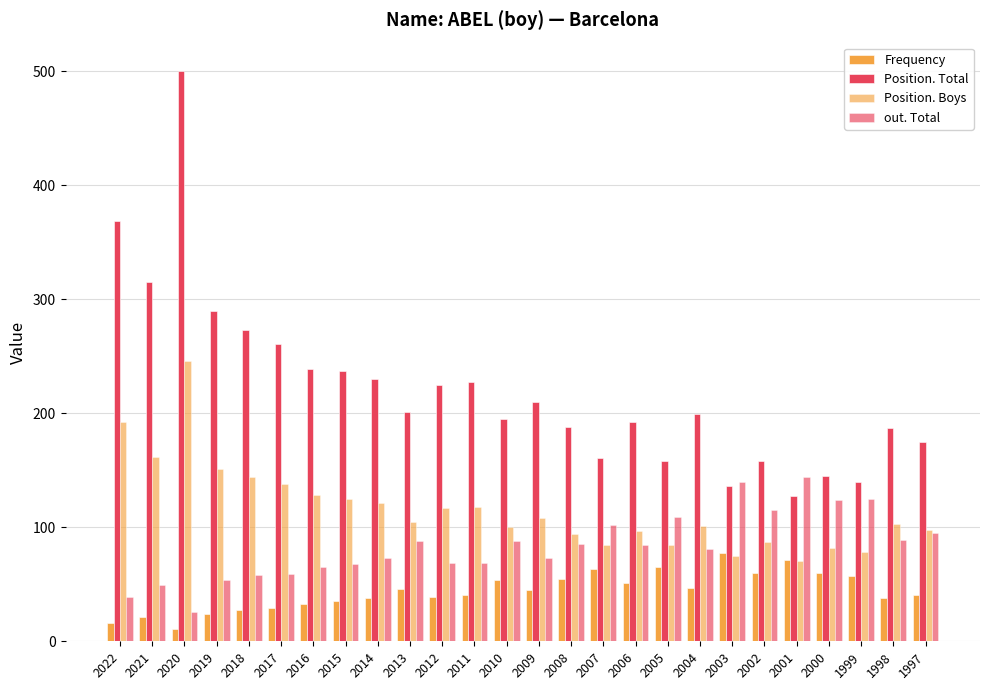

Are the bars horizontal?

No